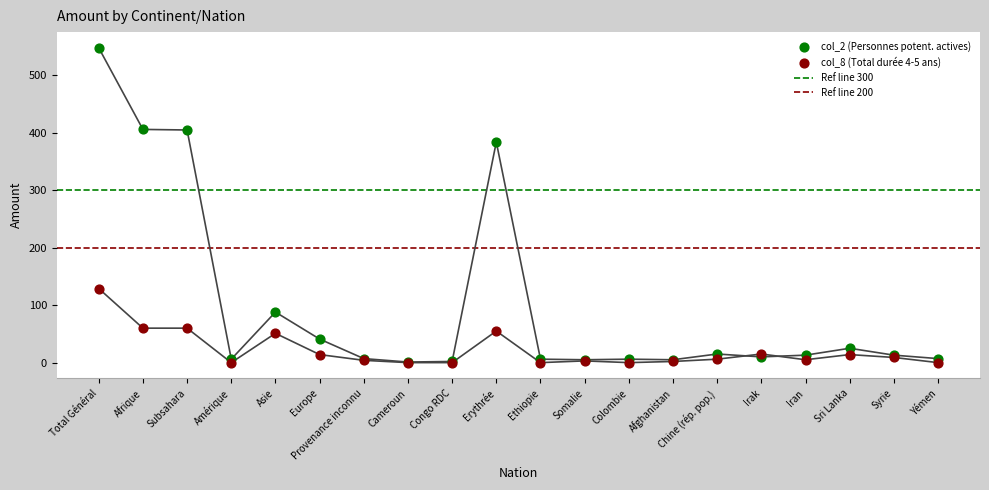

At how many categories does at least one series exceed 315?

4